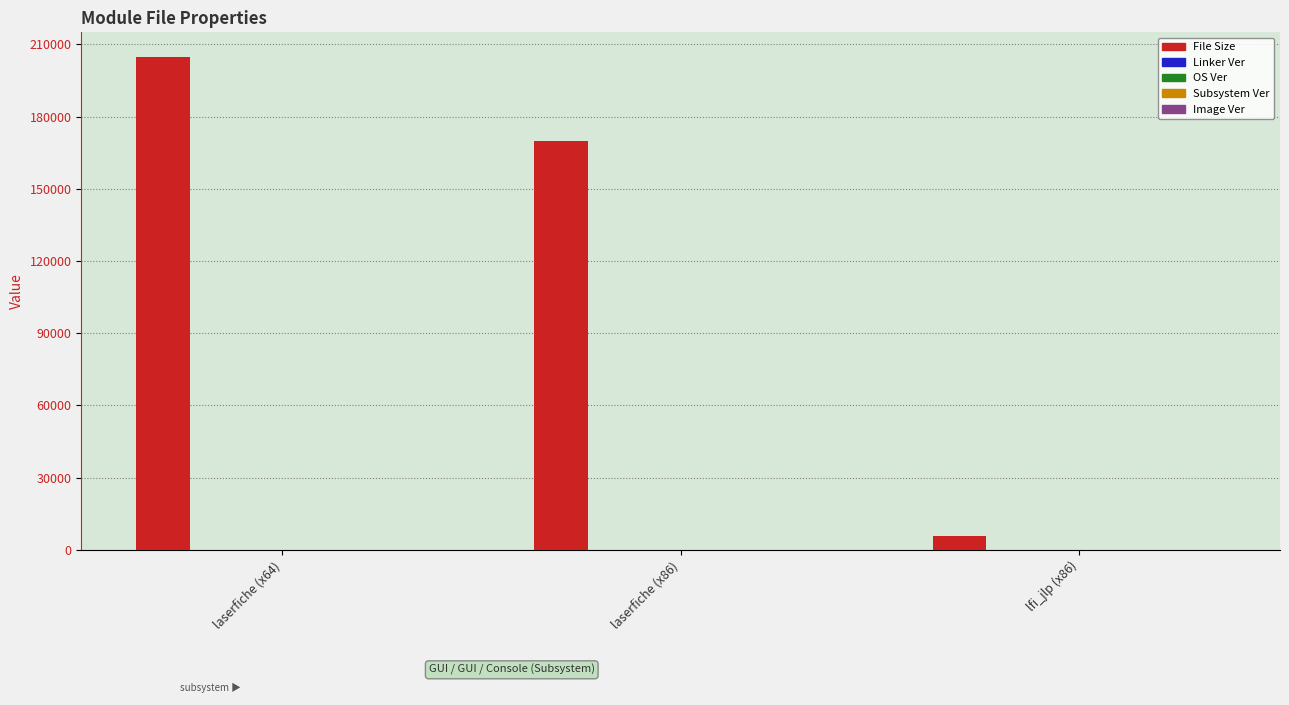

What is the maximum value for File Size?

204800